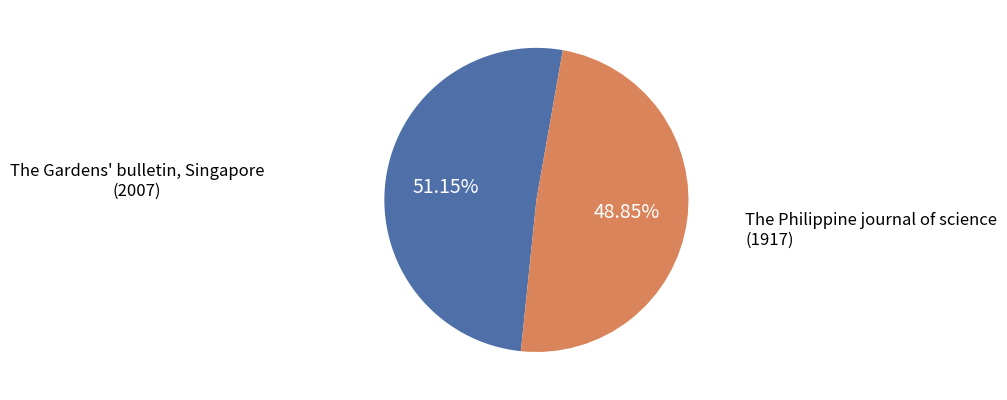

Is there any slice that represents more than half of the pie?

Yes